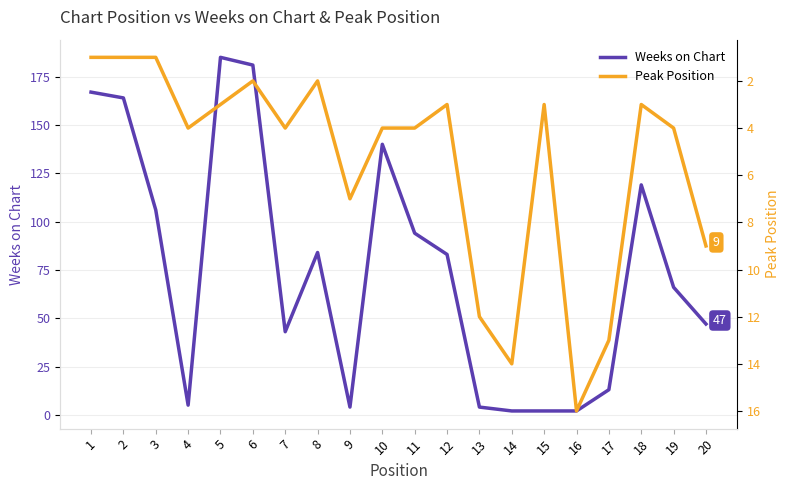

What is the sum of all Weeks on Chart values?

1511